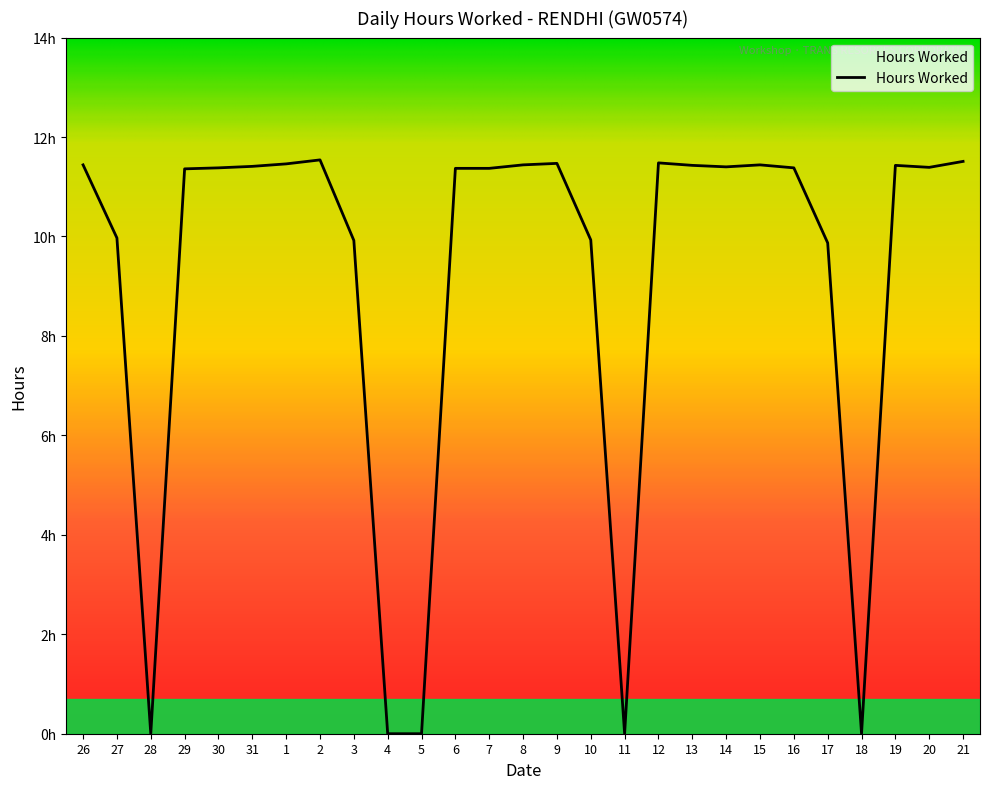

Does the chart display data point markers on the line(s)?

No